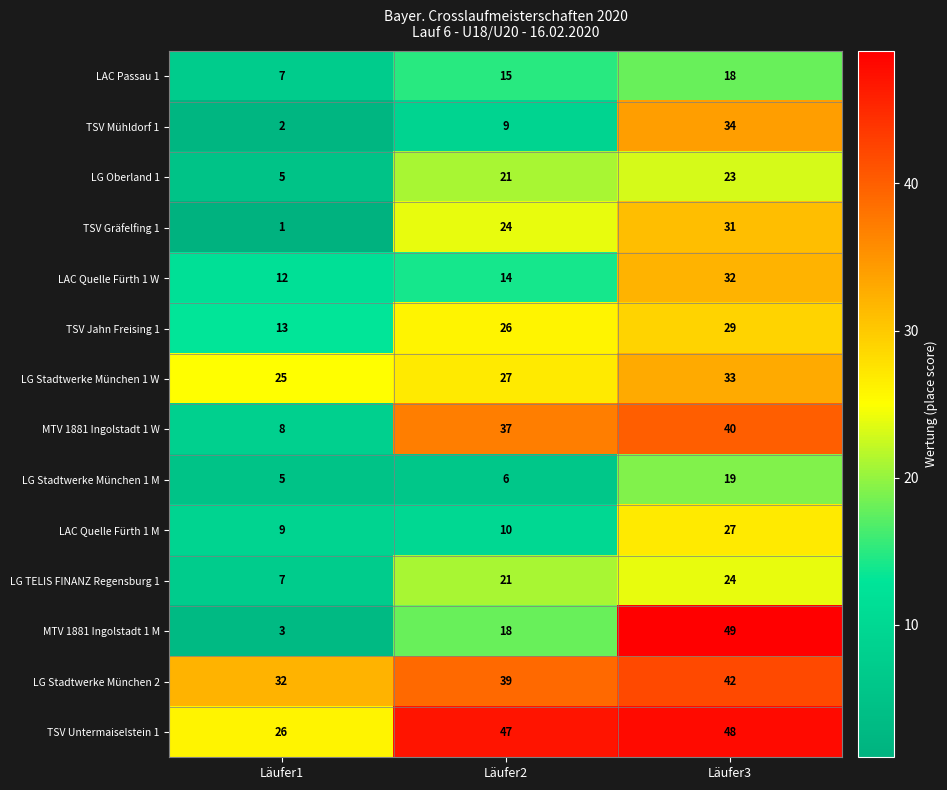

Which series has the largest range (max minus min)?

MTV 1881 Ingolstadt 1 M